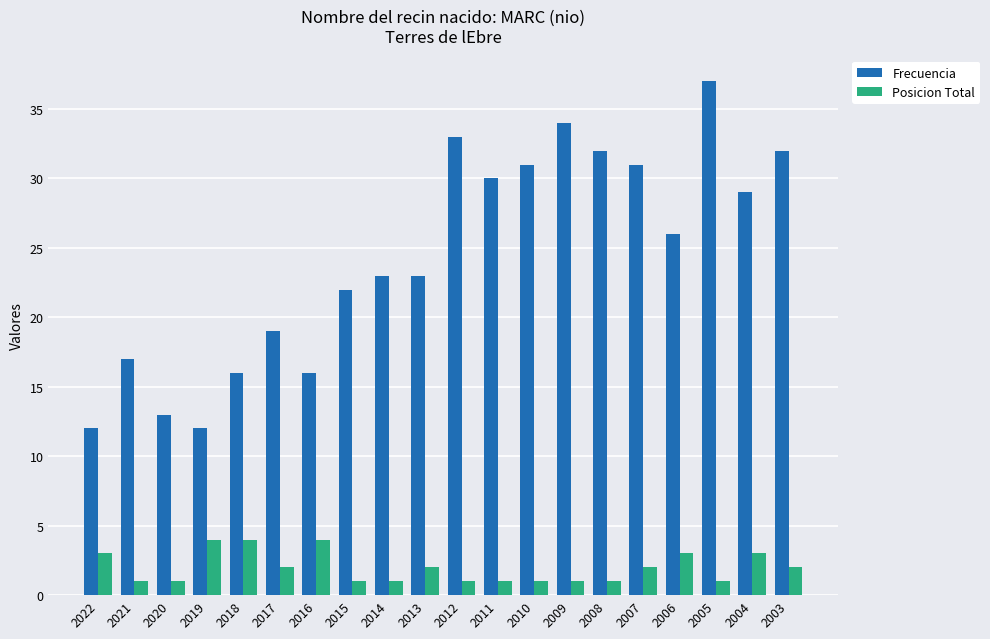

Which category has the highest value in the Frecuencia series?

2005